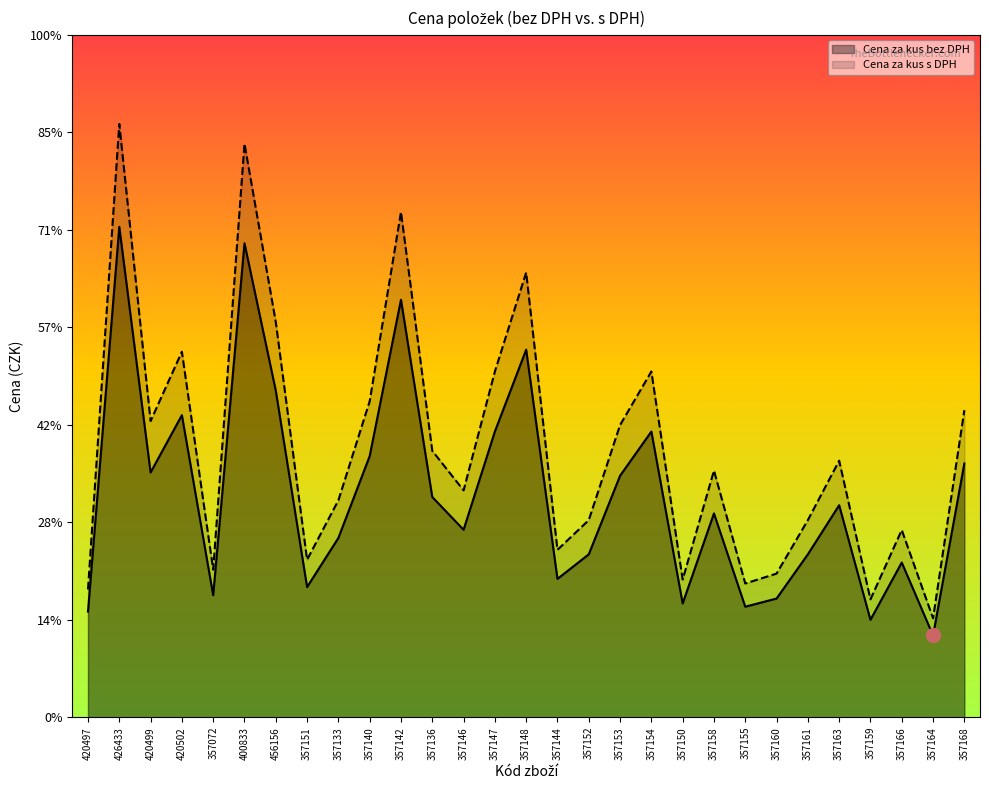

Rank the series by their average value, from highest to lowest.

Cena za kus s DPH, Cena za kus bez DPH